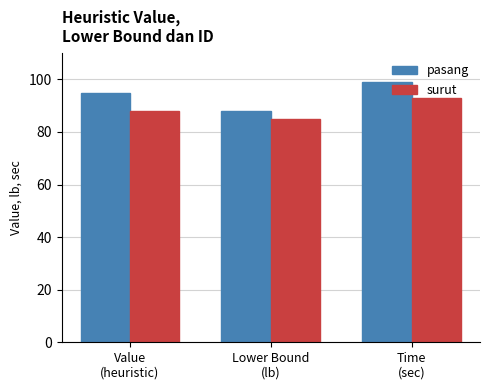

At how many categories does at least one series exceed 96?

1